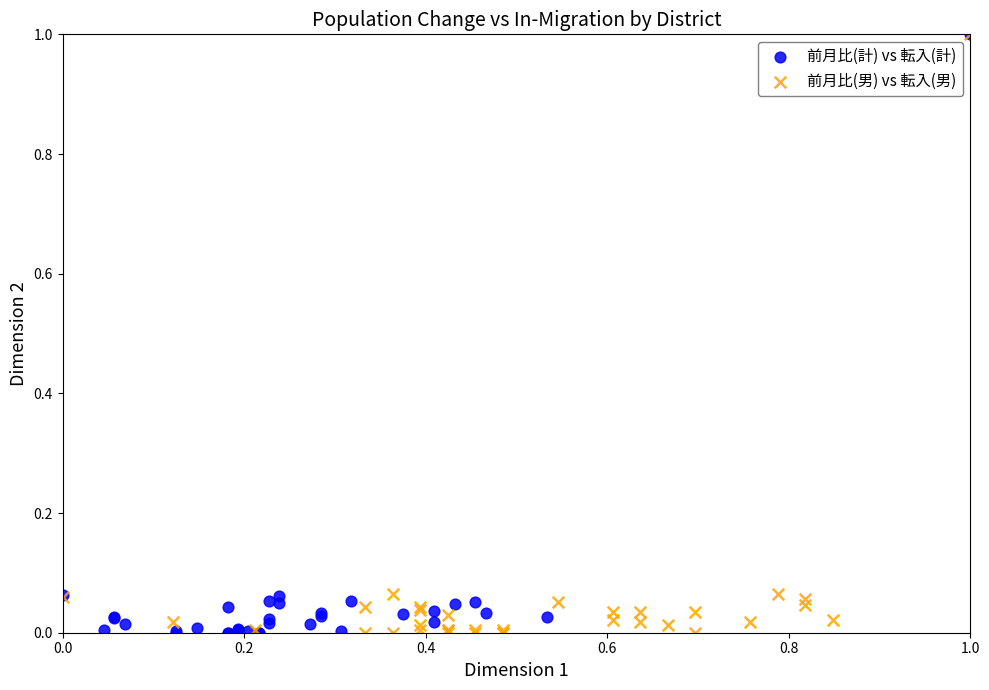

What are all the series names shown in the legend?

前月比(計) vs 転入(計), 前月比(男) vs 転入(男)